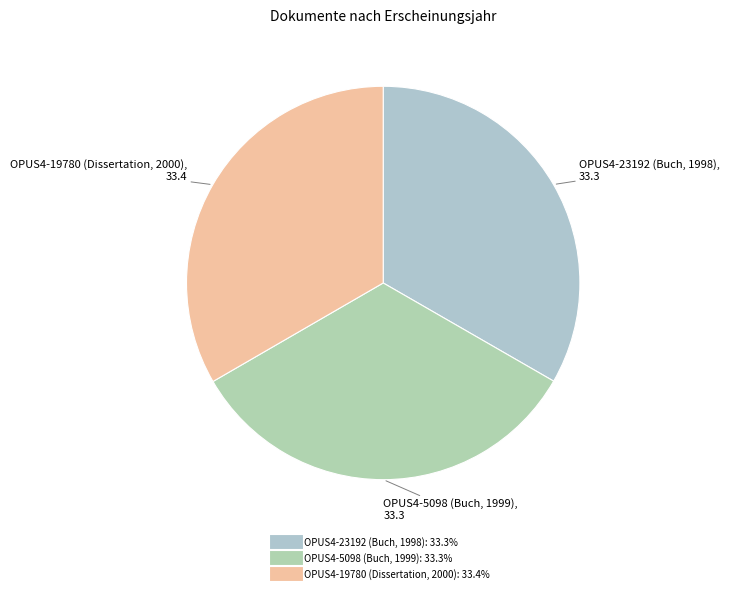

Approximately how many times larger is the value at OPUS4-19780 (Dissertation, 2000) compared to OPUS4-23192 (Buch, 1998)?

1.0